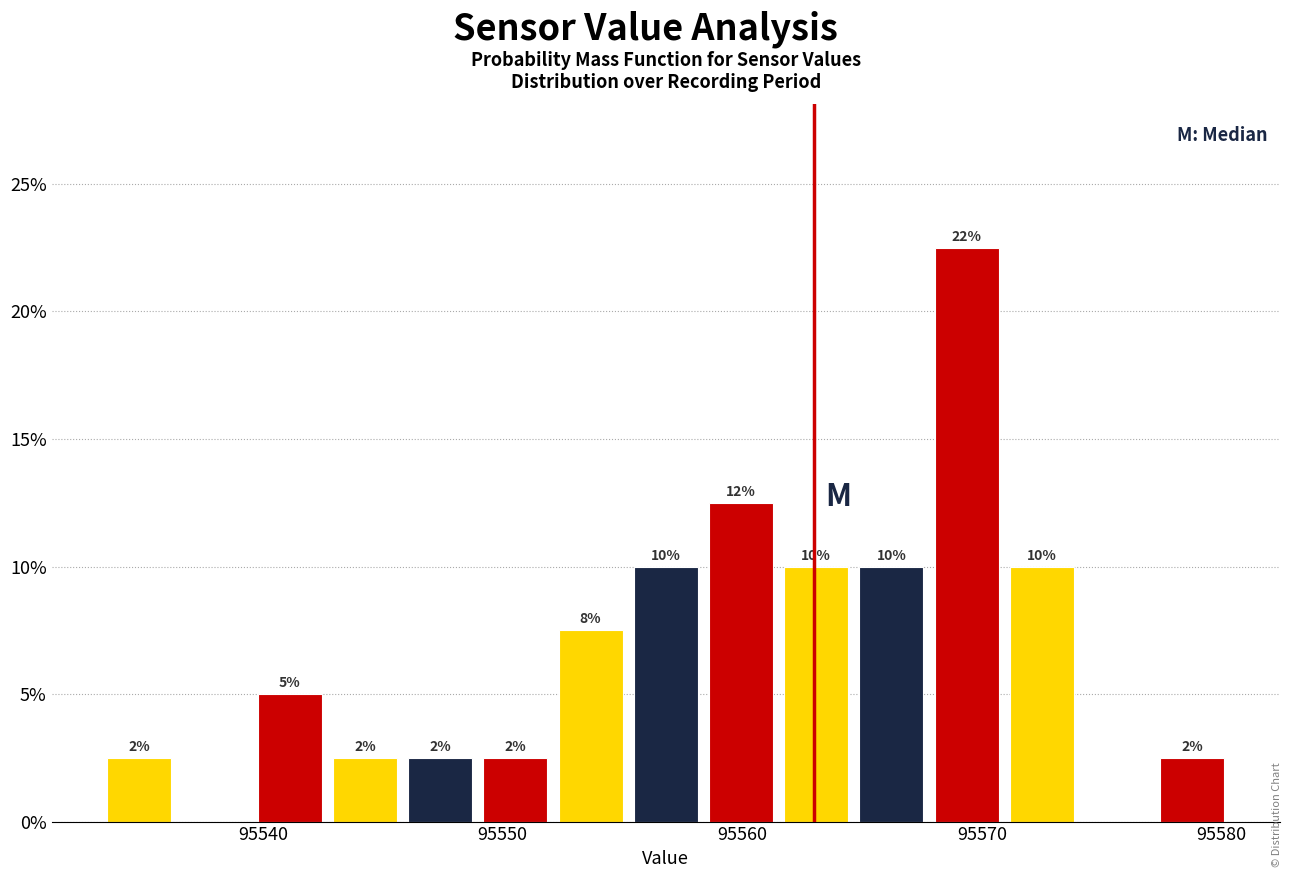

Read against the x-axis, roughly where is the centre of the tallest bar?

95569